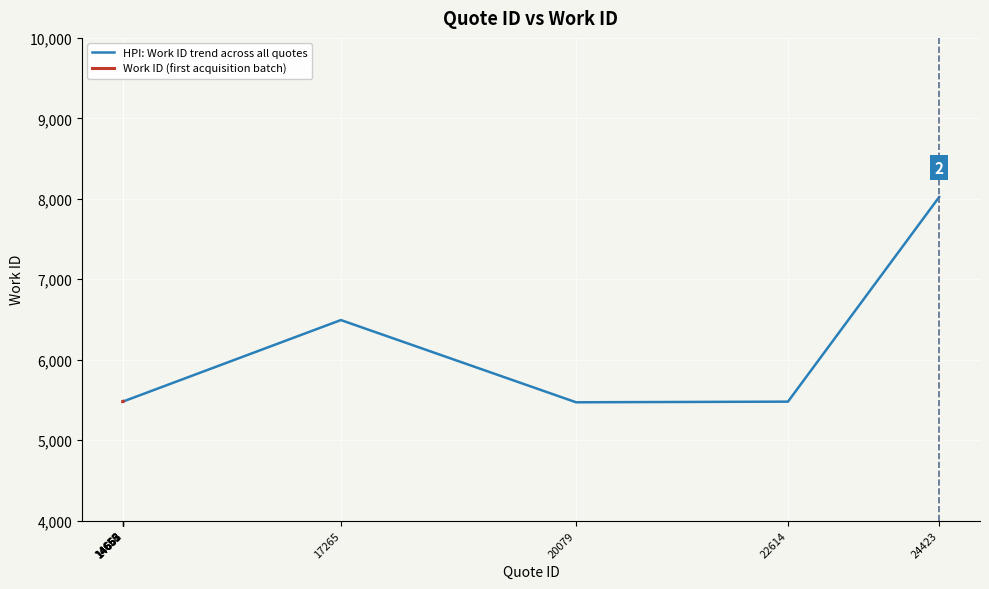

Reading left to right, what are all the values shown in this chart?

5479	5479	5479	5479	5481	5482	6493	5471	5479	8022